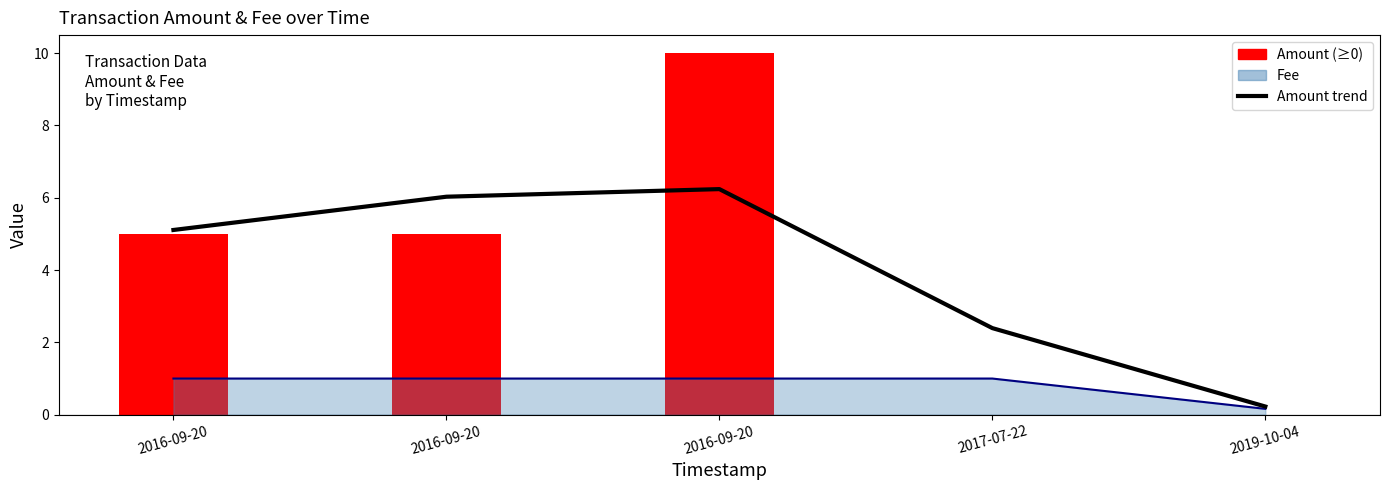

What is the difference between the values at 2019-10-04 and 2016-09-20?

5.8